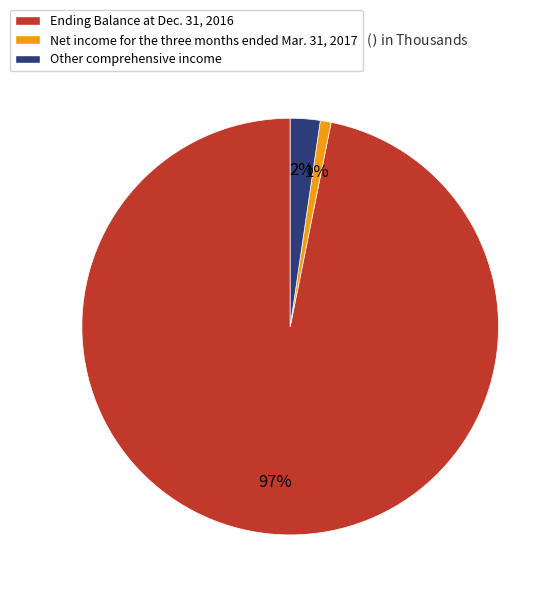

Combined, do Other comprehensive income and Net income for the three months ended Mar. 31, 2017 account for over 50%?

No